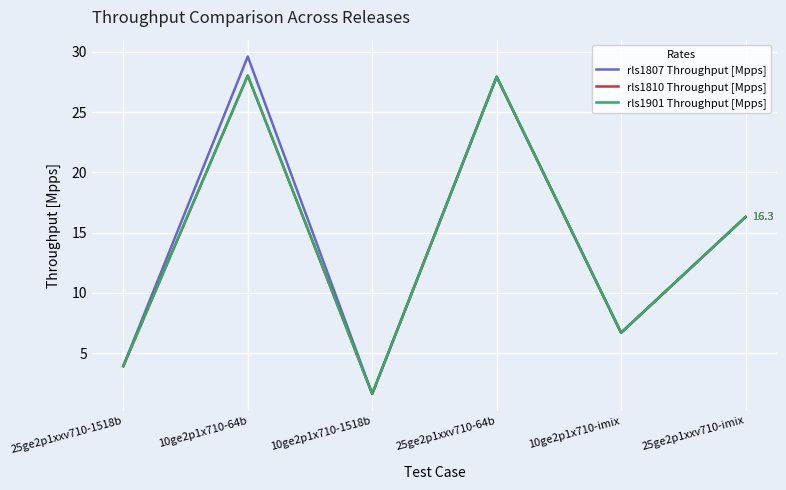

Reading left to right, transcribe all the data shown in this chart.

rls1807 Throughput [Mpps]: 25ge2p1xxv710-1518b=3.9	10ge2p1x710-64b=29.6	10ge2p1x710-1518b=1.6	25ge2p1xxv710-64b=27.9	10ge2p1x710-imix=6.7	25ge2p1xxv710-imix=16.3
rls1810 Throughput [Mpps]: 25ge2p1xxv710-1518b=3.9	10ge2p1x710-64b=28.0	10ge2p1x710-1518b=1.6	25ge2p1xxv710-64b=27.9	10ge2p1x710-imix=6.7	25ge2p1xxv710-imix=16.3
rls1901 Throughput [Mpps]: 25ge2p1xxv710-1518b=3.9	10ge2p1x710-64b=28.0	10ge2p1x710-1518b=1.6	25ge2p1xxv710-64b=27.9	10ge2p1x710-imix=6.7	25ge2p1xxv710-imix=16.3